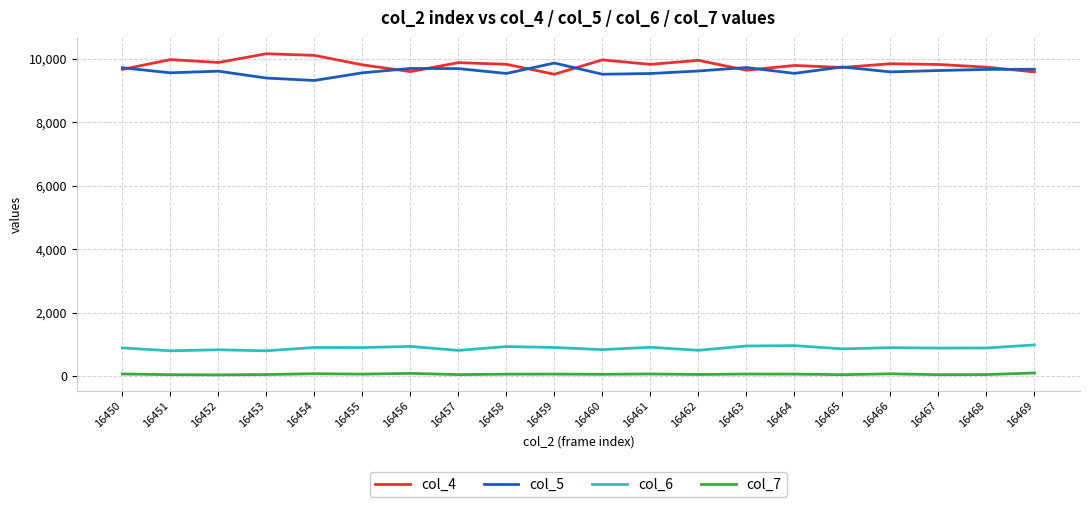

True or false: col_5 has more than 0 interior local peaks.

True